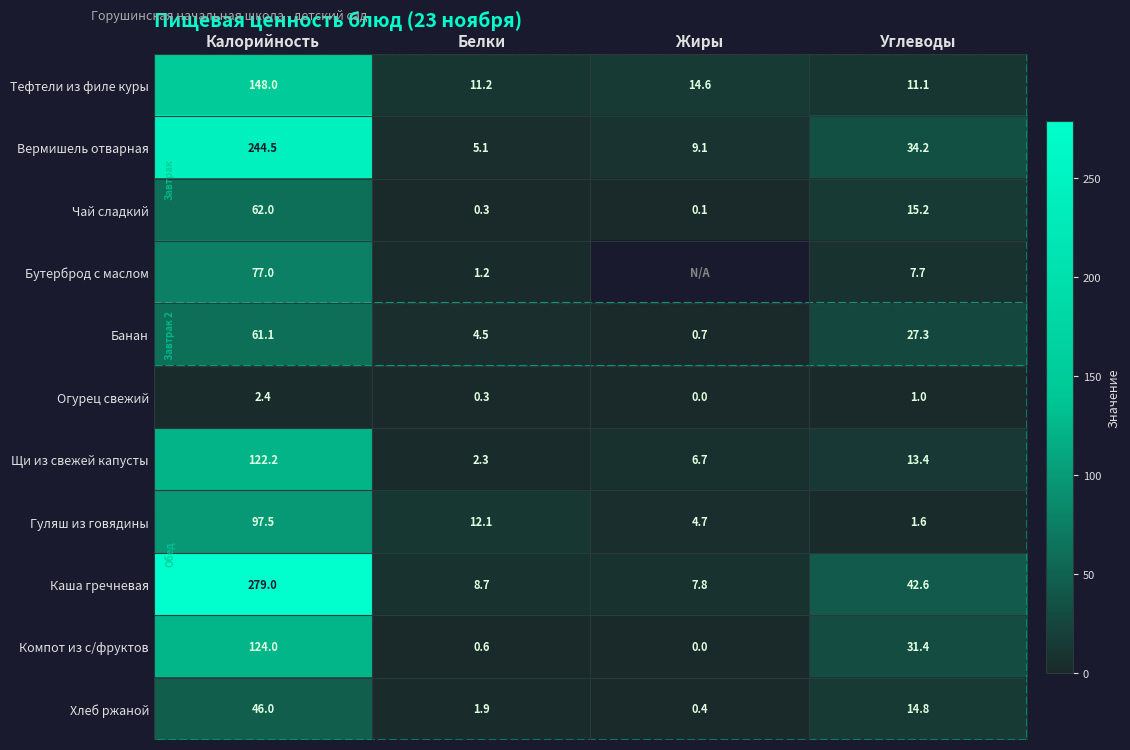

List the labels in order of Щи из свежей капусты value, largest first.

Калорийность, Углеводы, Жиры, Белки